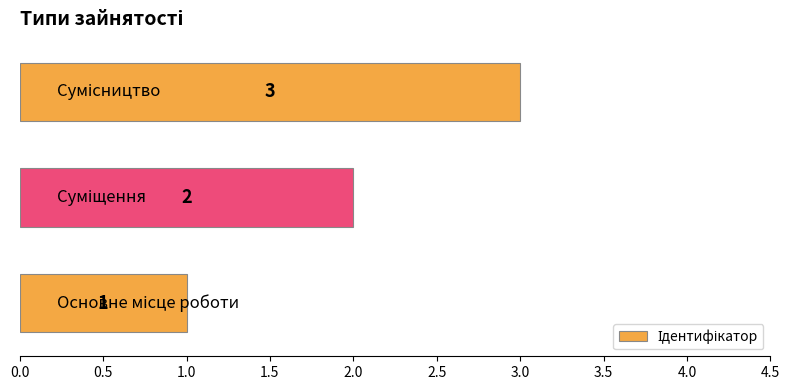

What is the maximum value shown in the chart?

3